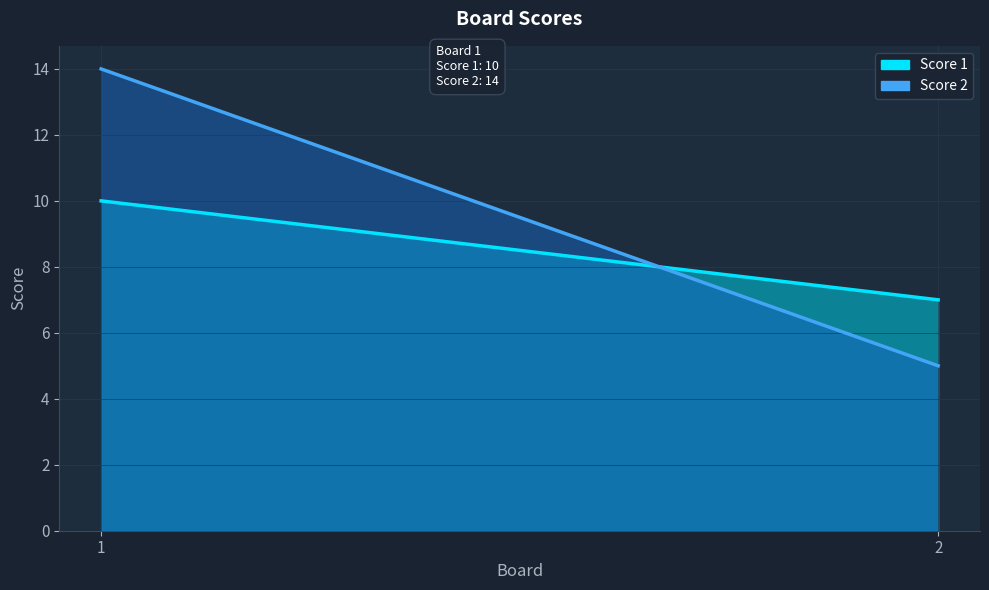

What is the average value of the Score 2 series?

10